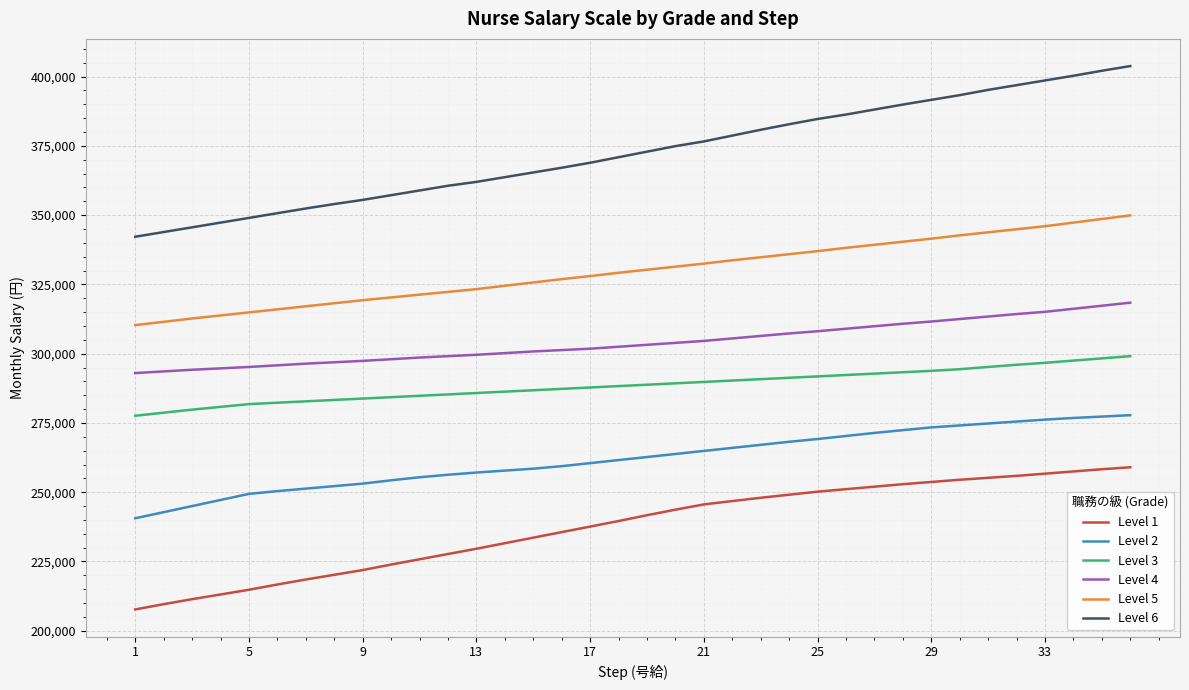

What is the maximum value shown in the chart?

403800